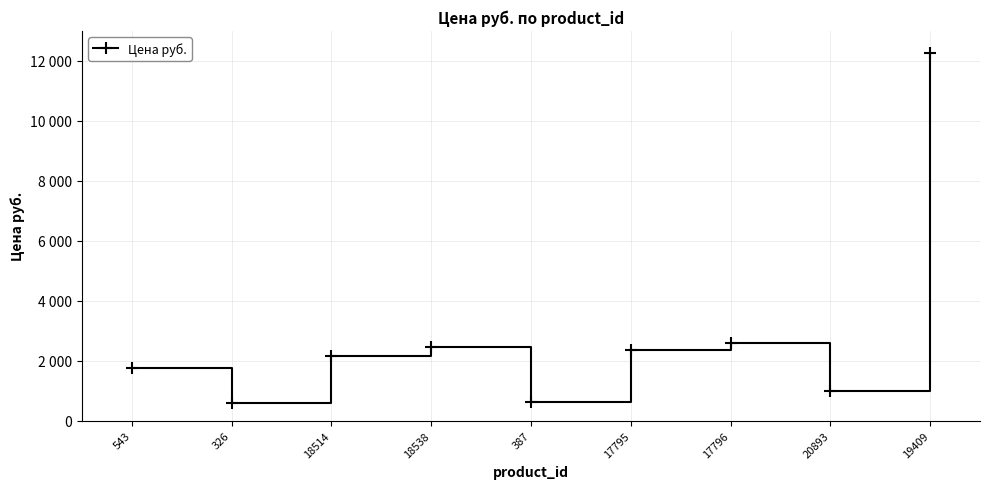

Does the chart have visible grid lines?

Yes